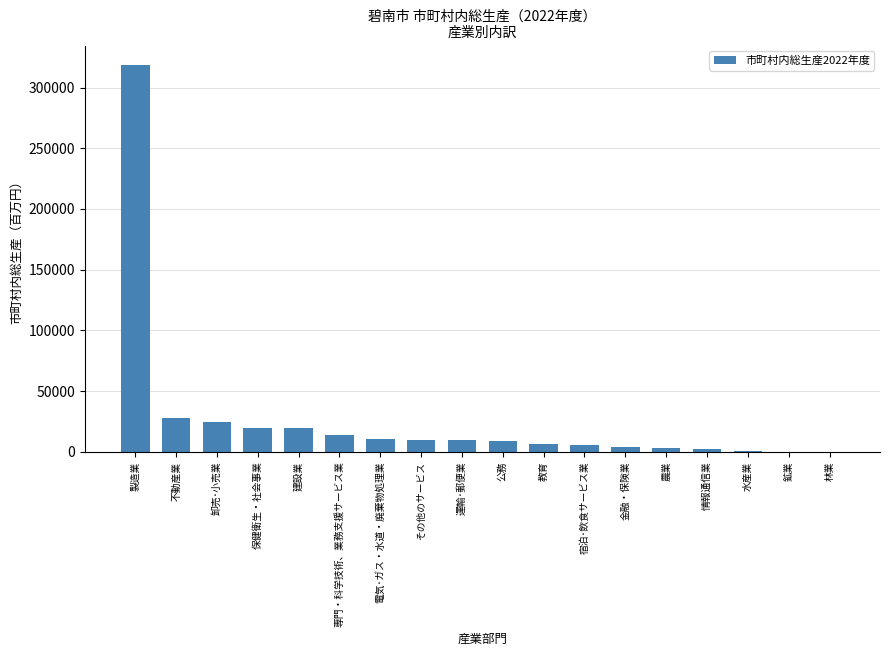

True or false: the data shows 2735 at 情報通信業.

True